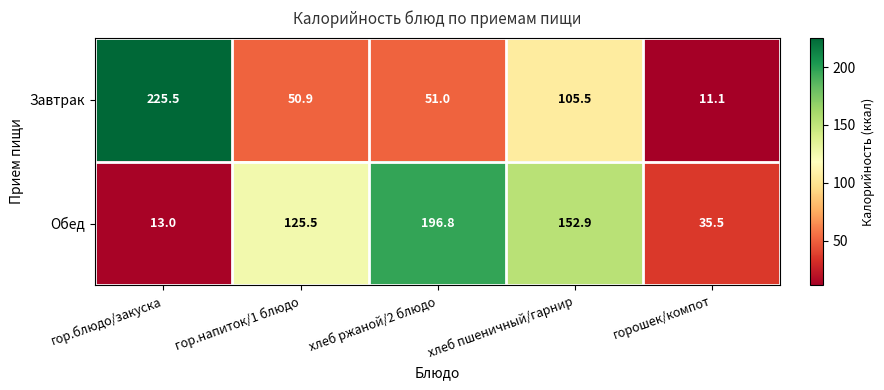

How many series are shown in this chart?

2